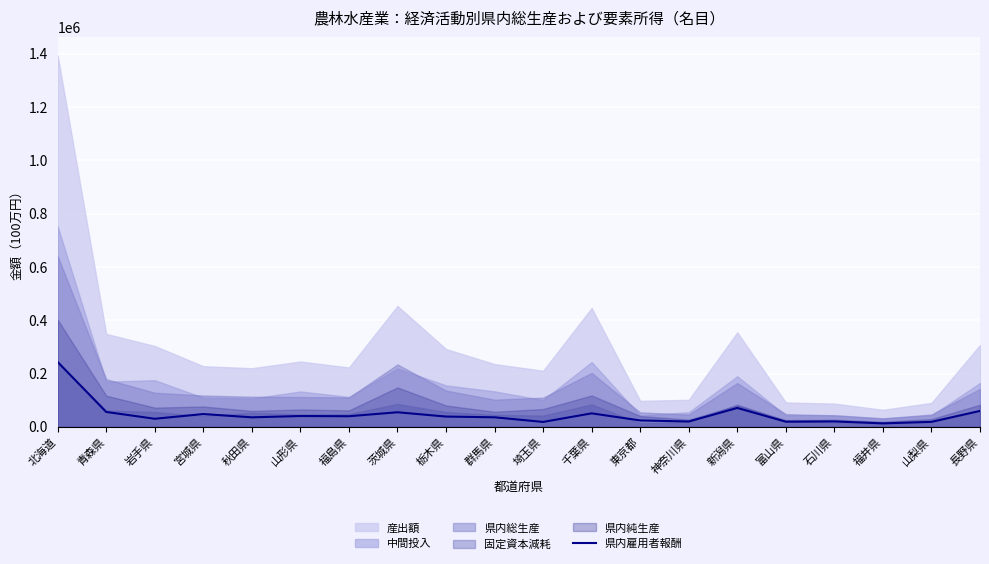

Read the value at 福井県.

13292